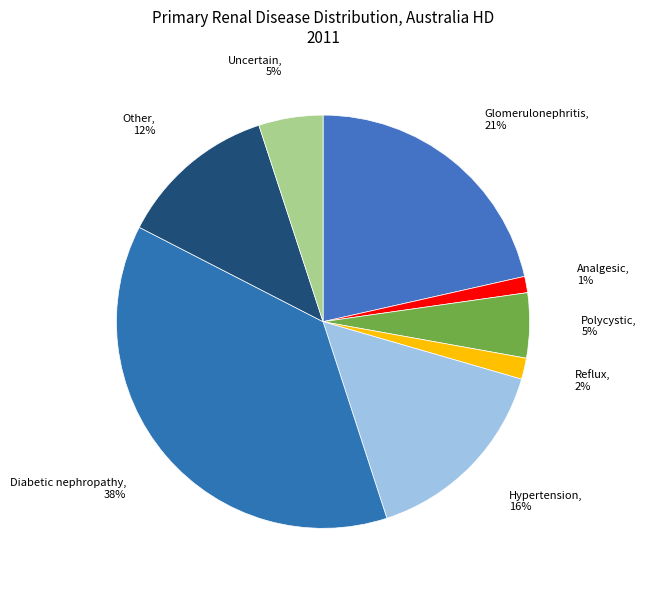

Count the number of slices in the pie.

8